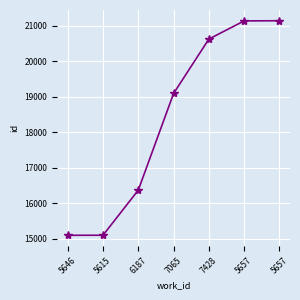

At which category does the chart reach its minimum across all series?

5646